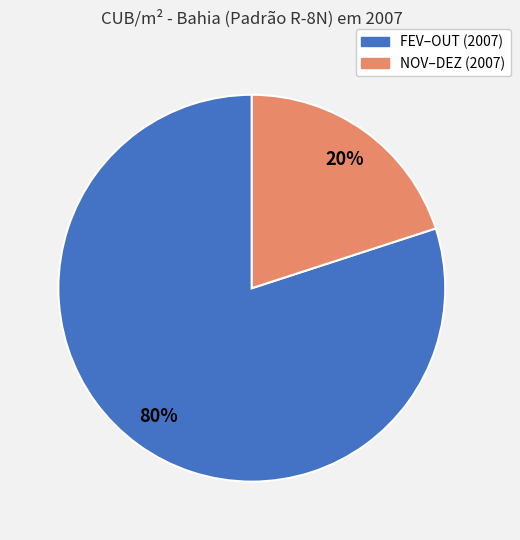

Does any single category account for the majority?

Yes